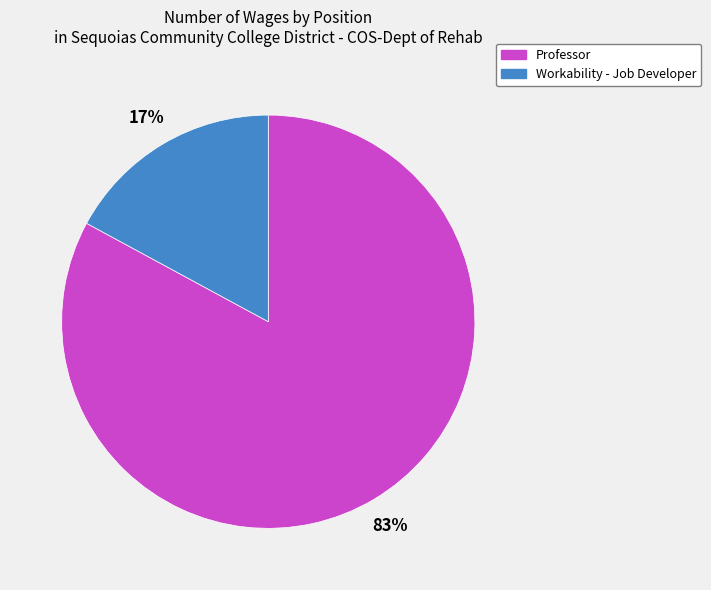

To the nearest percent, what is the difference between the Workability - Job Developer and Professor slice percentages?

66%